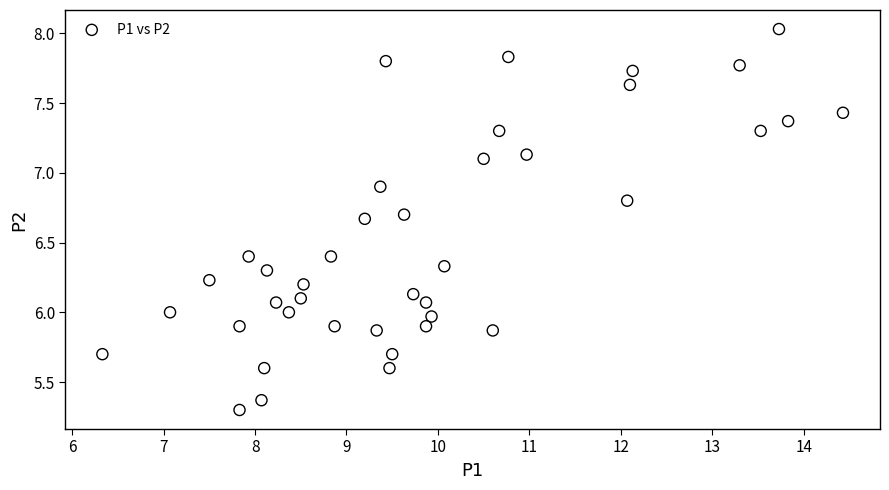

What is the range of Y values (max minus min)?

2.7